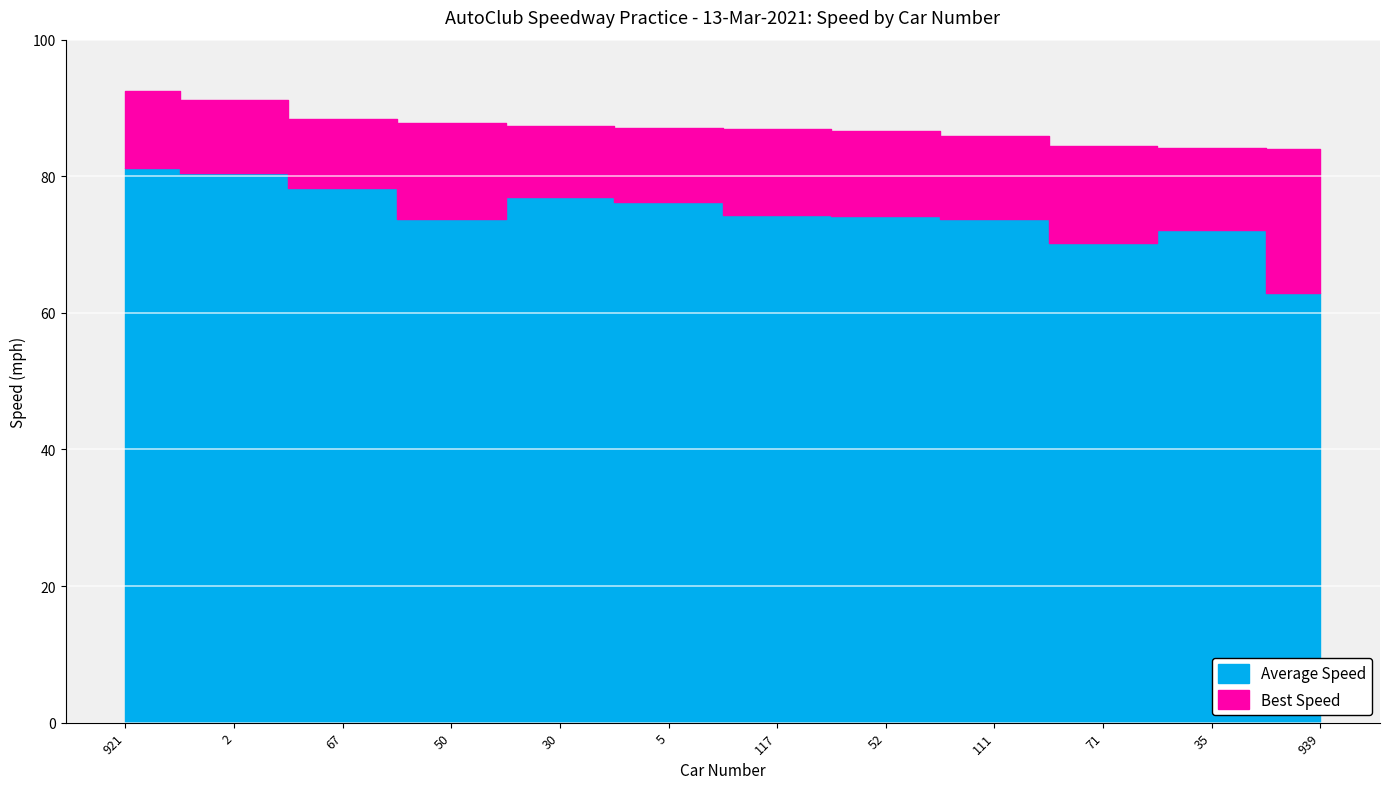

True or false: Best Speed and Average Speed cross at least once.

False